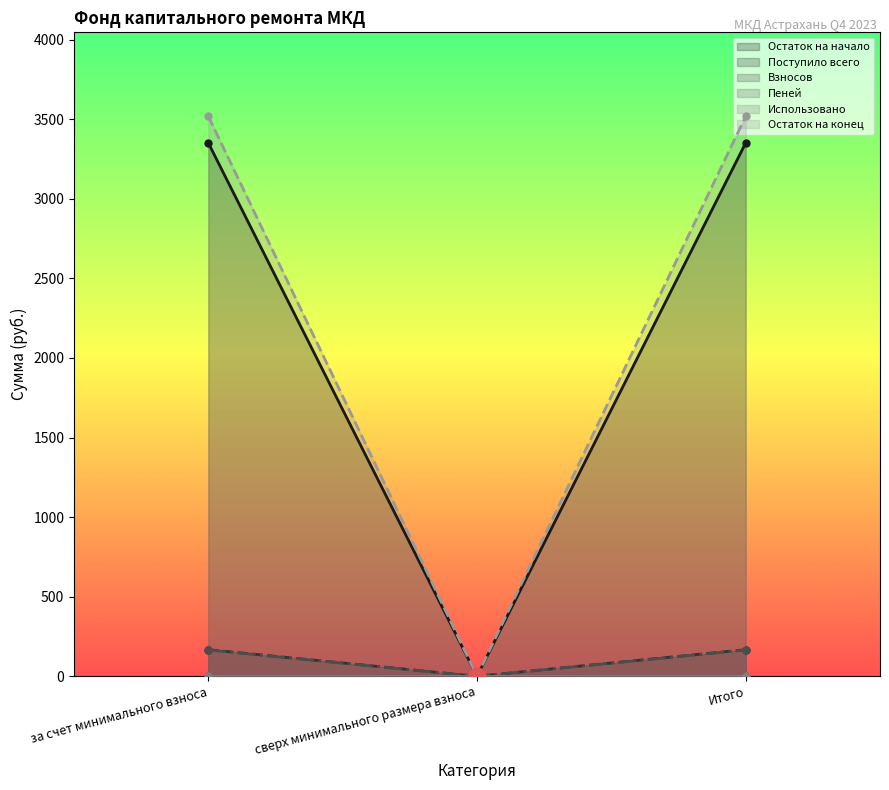

Is it true that Поступило всего equals 0.0 at сверх минимального размера взноса?

True